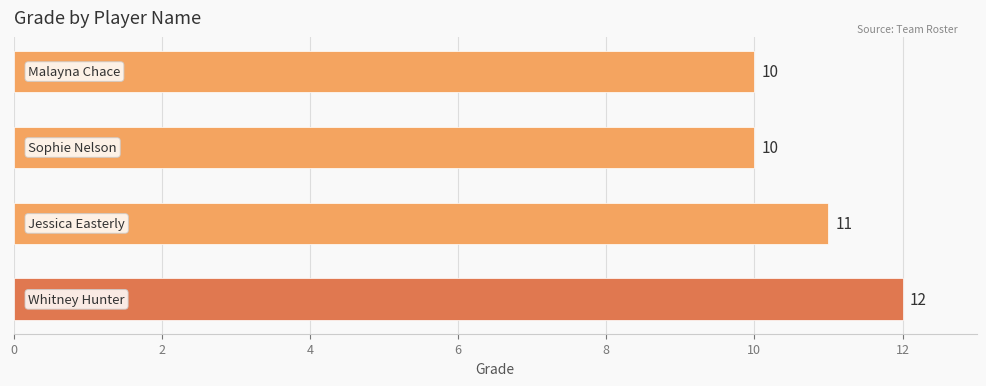

Reading bottom to top, list all the values displayed in this chart.

12	11	10	10